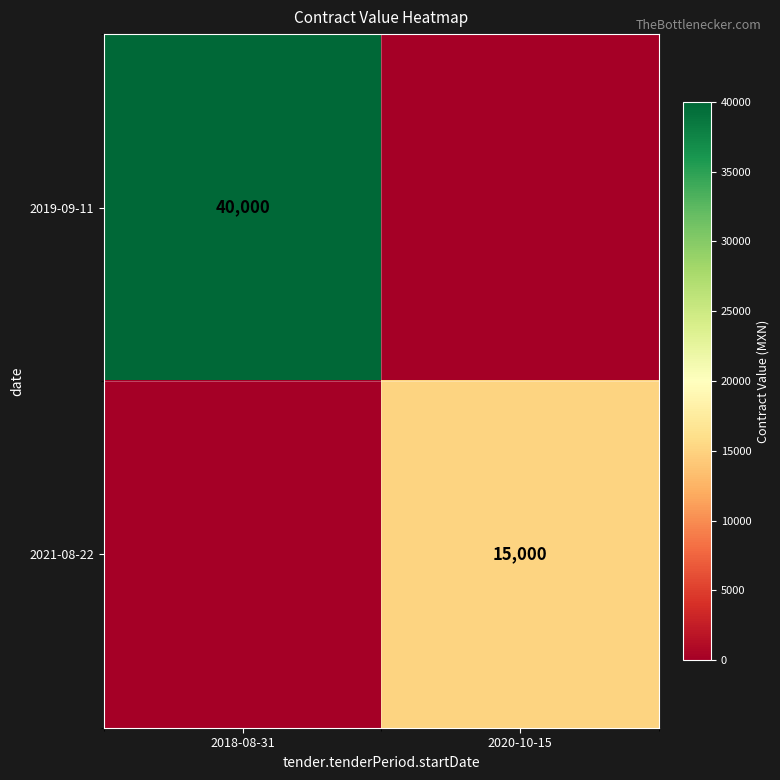

The 2019-09-11 series shows 55497 at 2018-08-31. True or false?

False